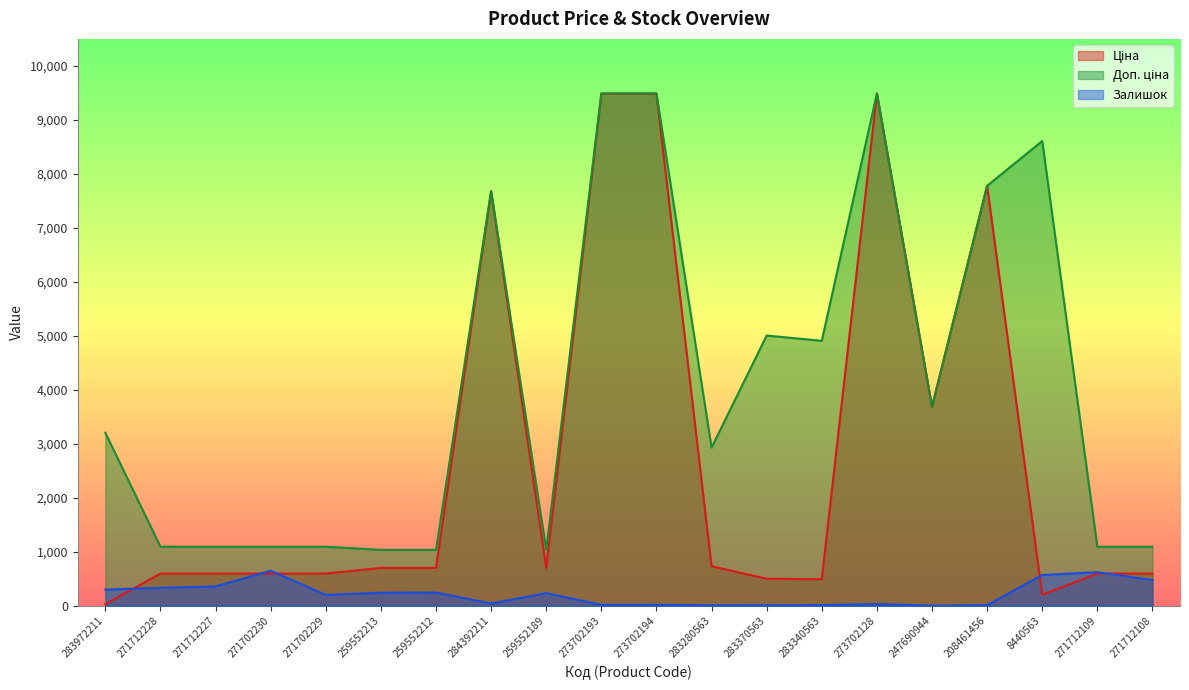

What is the label of the 18th point from the right?

271712227